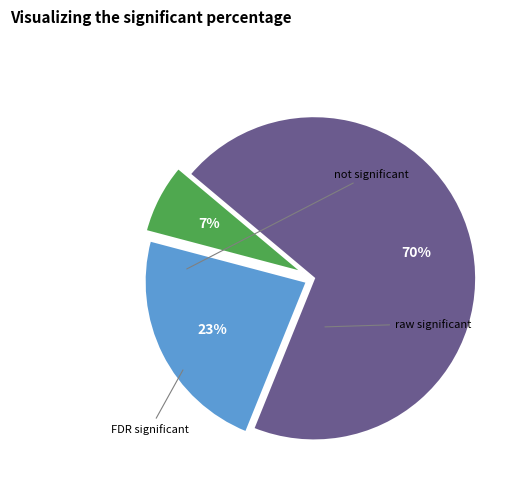

To the nearest percent, what is the average slice percentage?

33%